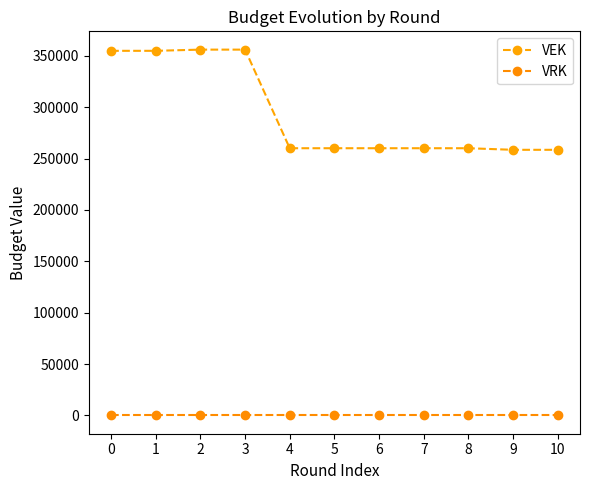

What is the difference between the VEK values at 8 and 0?

94812